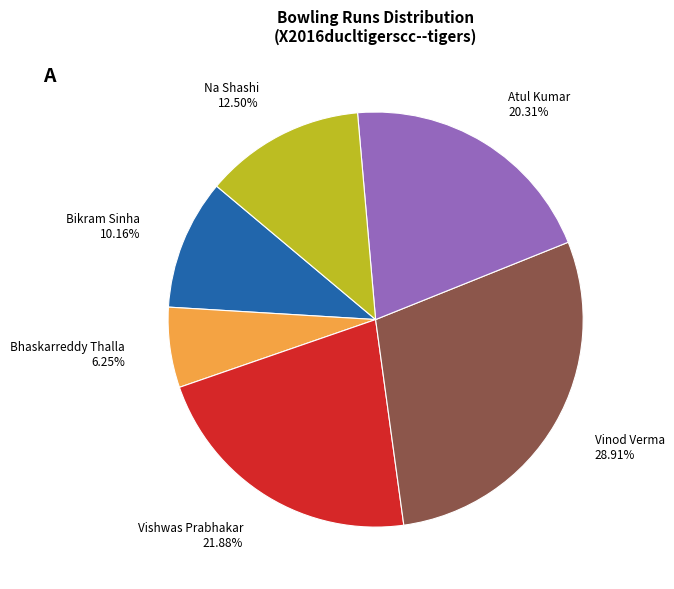

Combined, do Bhaskarreddy Thalla and Na Shashi account for over 50%?

No